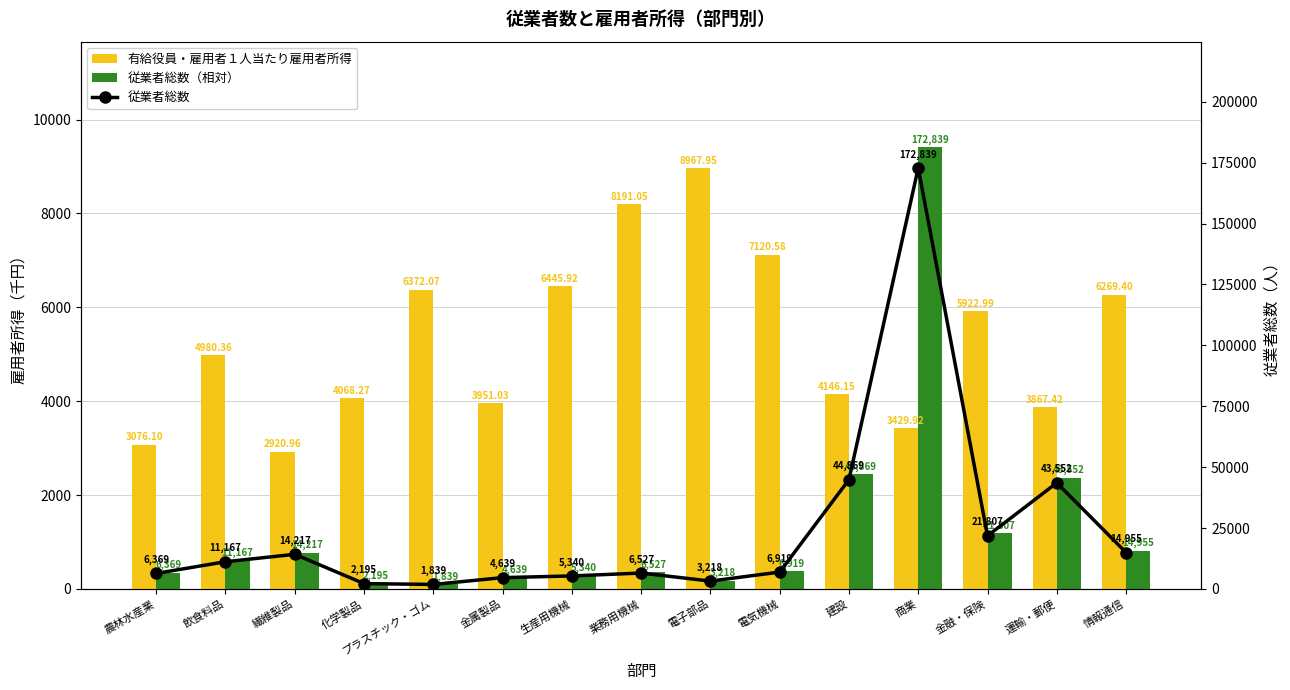

What is the value of the 有給役員・雇用者１人当たり雇用者所得 bar at the 14th from the left?

3867.4